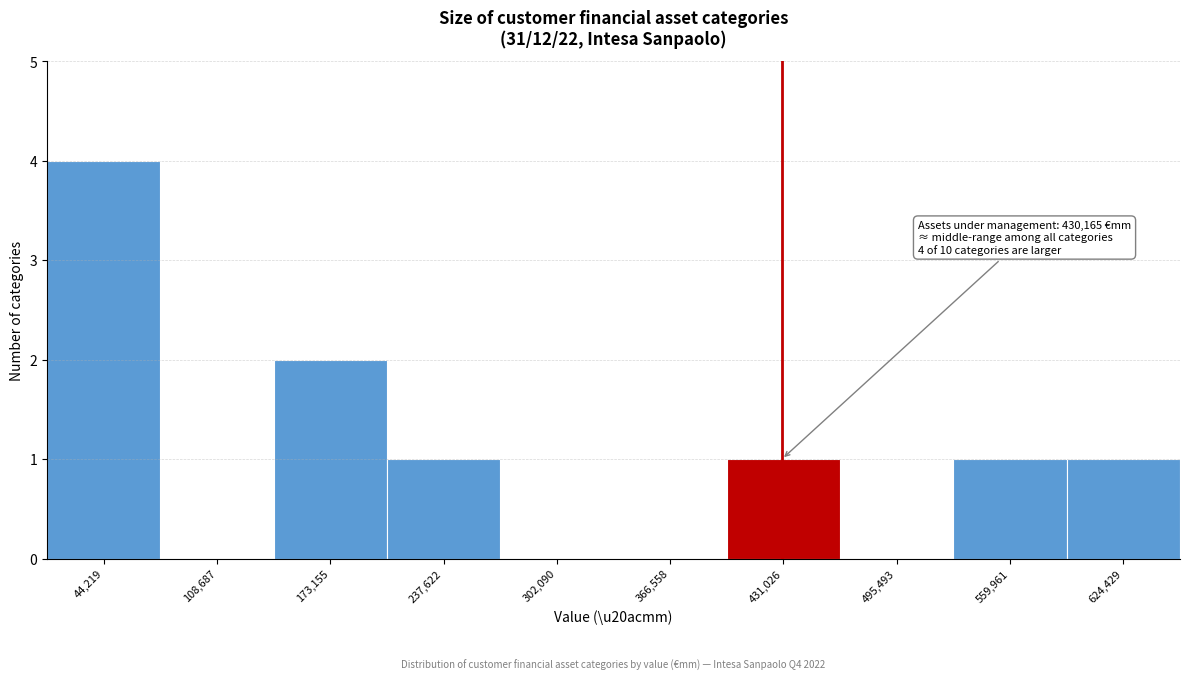

Over which range of the x-axis is the bar tallest?

10000 to 80000